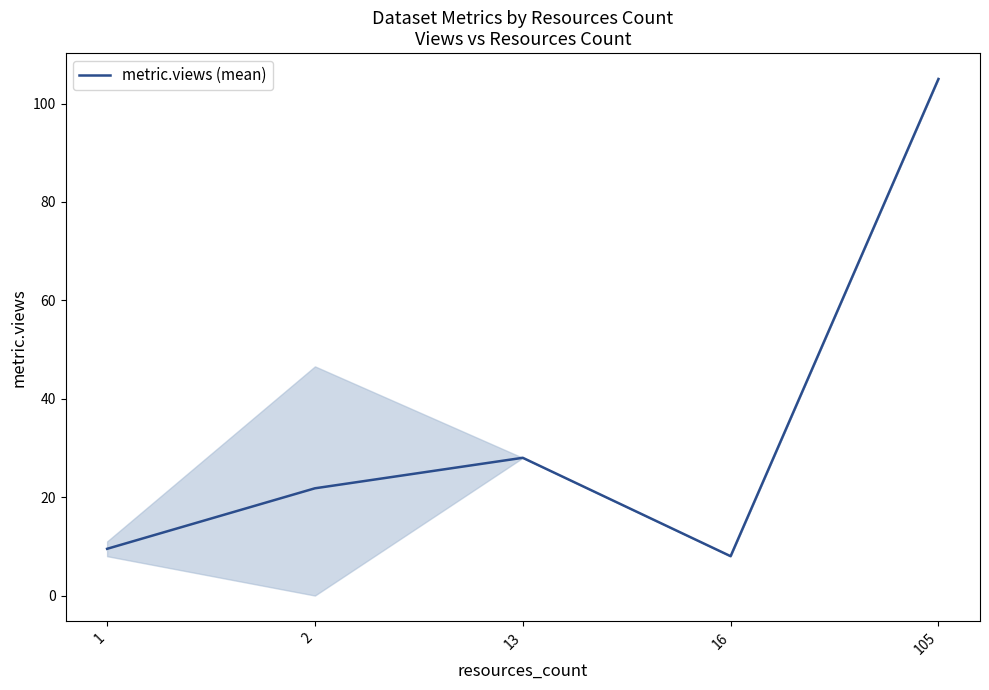

Where is the first local maximum?

13